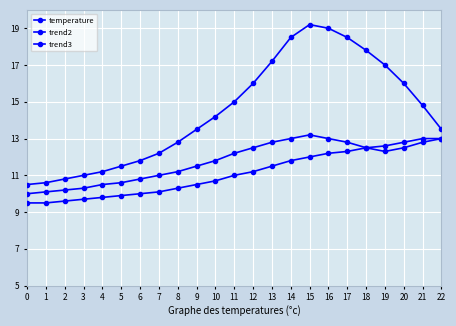

Rank the categories by trend2 value from highest to lowest.

15, 14, 16, 22, 13, 17, 21, 12, 18, 20, 19, 11, 10, 9, 8, 7, 6, 5, 4, 3, 2, 1, 0